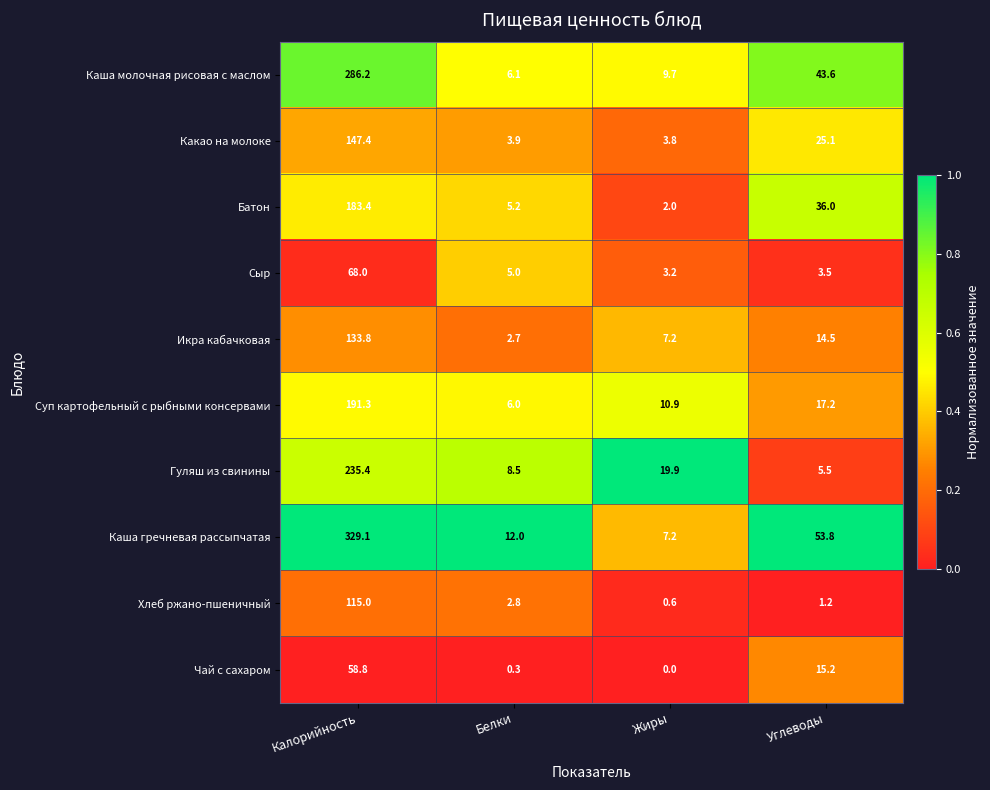

The Икра кабачковая series shows 2.7 at Белки. True or false?

True